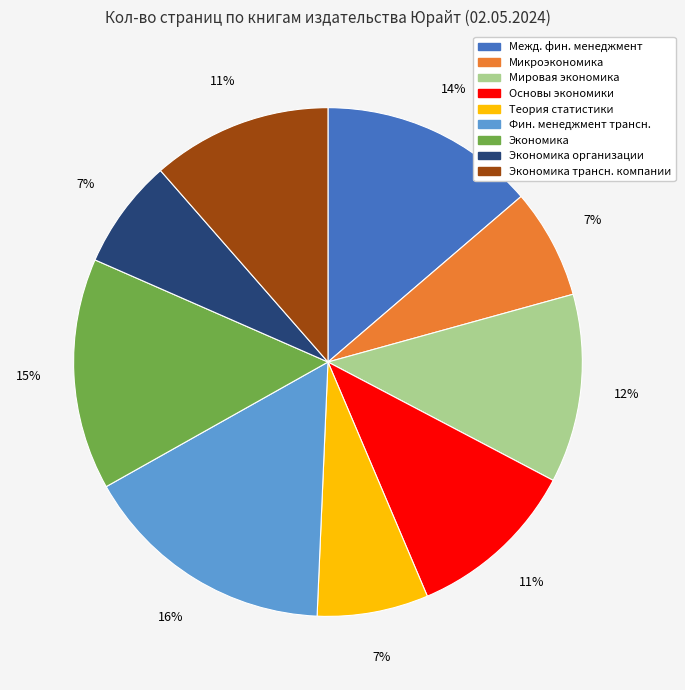

Is there a majority slice in this chart?

No